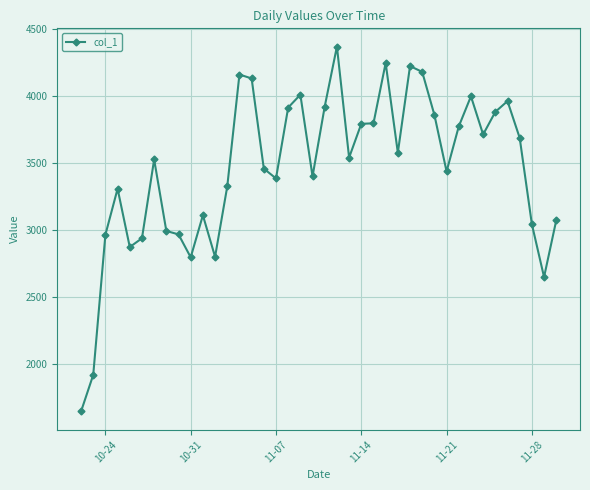

What is the minimum value shown in the chart?

1650.0